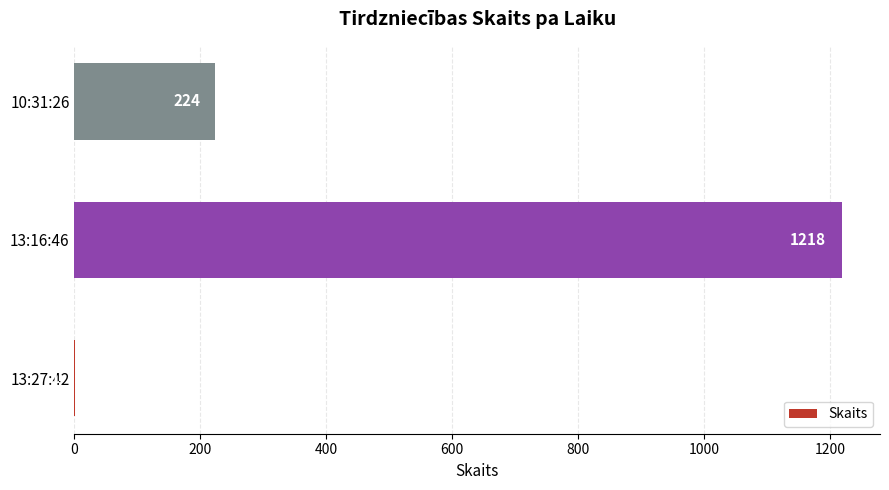

Are the bars horizontal?

Yes